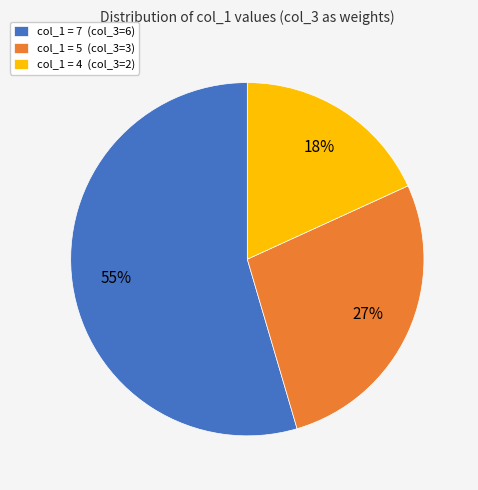

Which slice represents more than half of the pie?

col_1 = 7 (col_3=6)